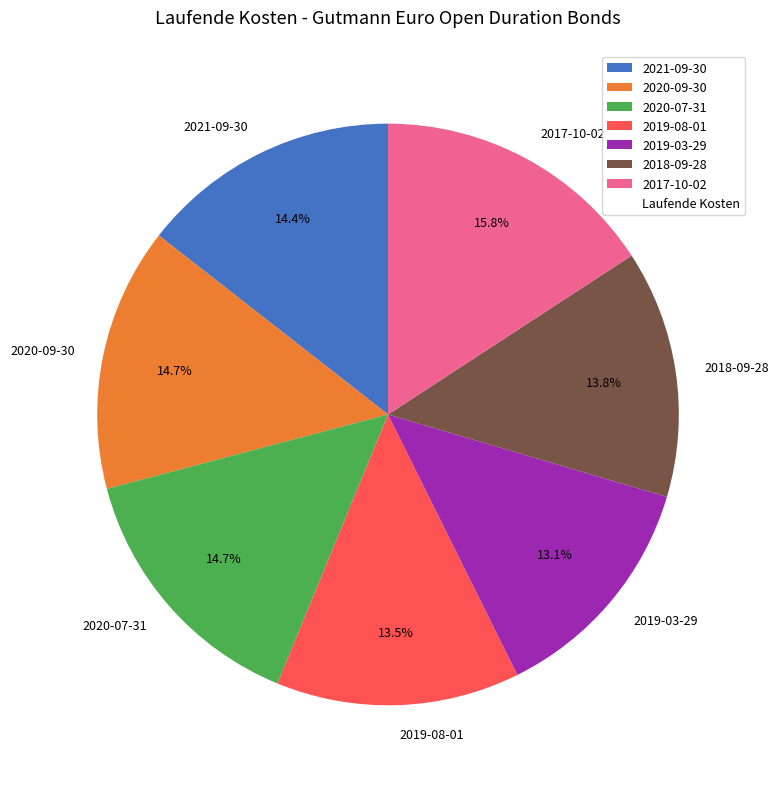

To the nearest percent, what is the difference between the 2021-09-30 and 2019-08-01 slice percentages?

1%